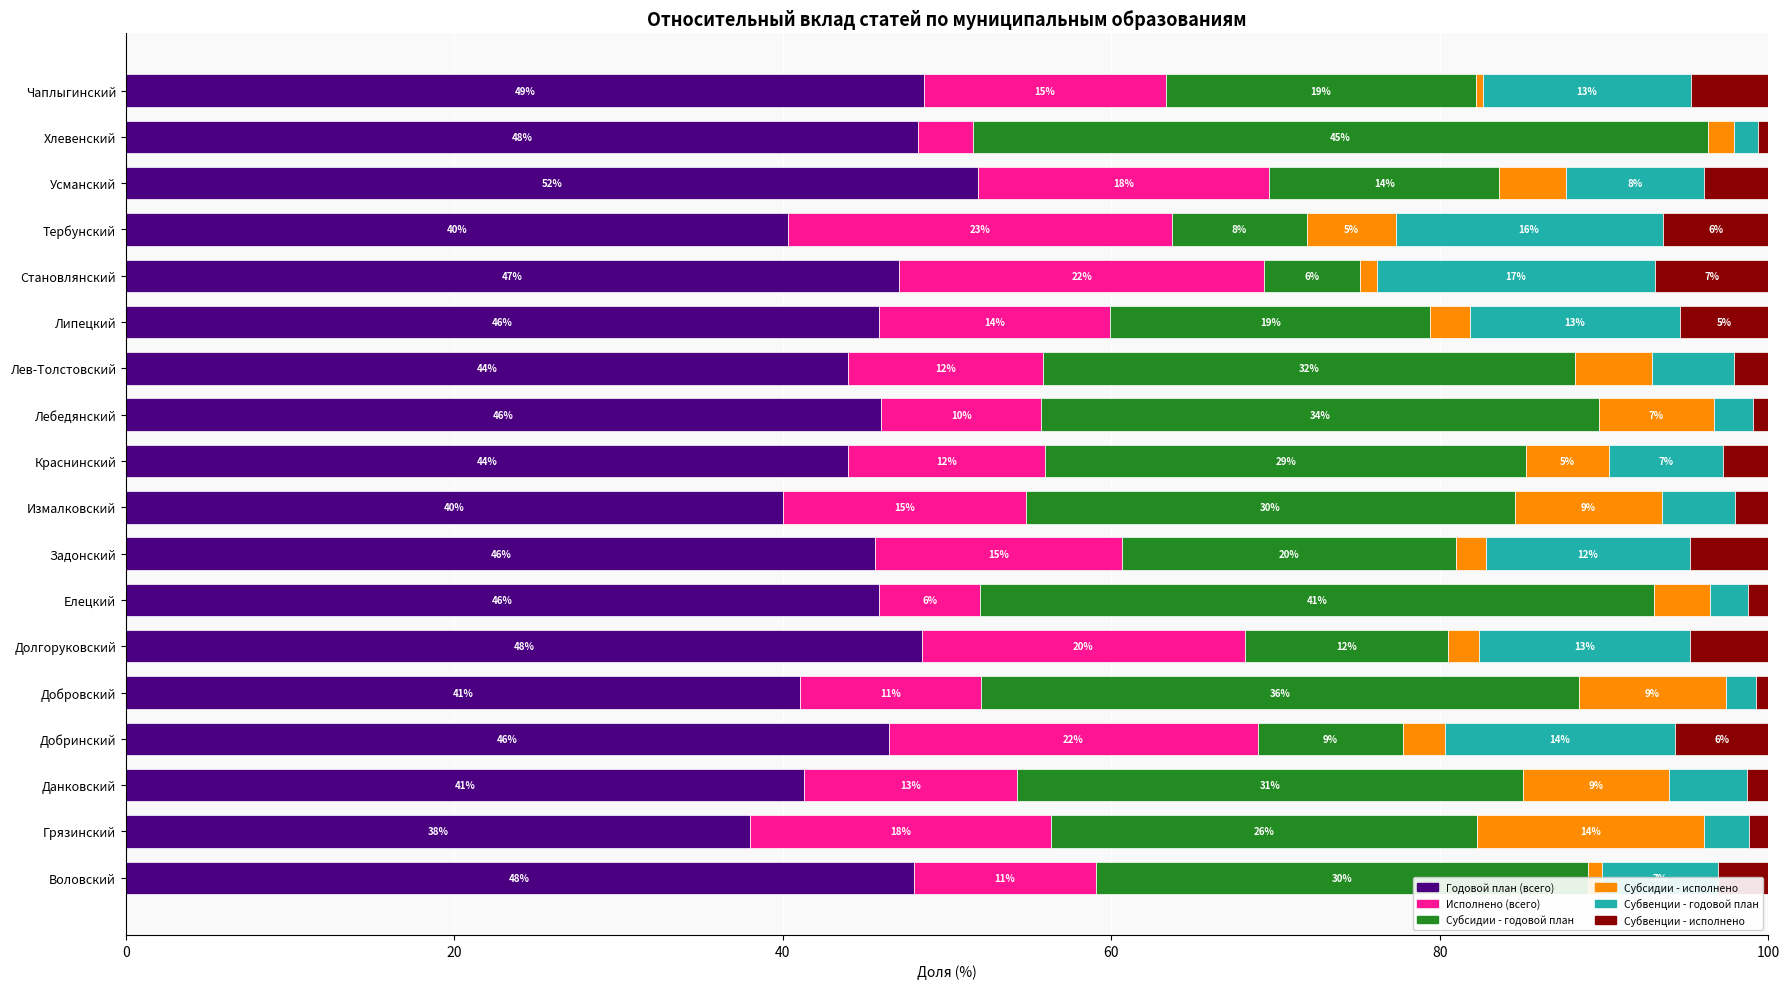

Which category has the highest value in the Годовой план (всего) series?

Усманский